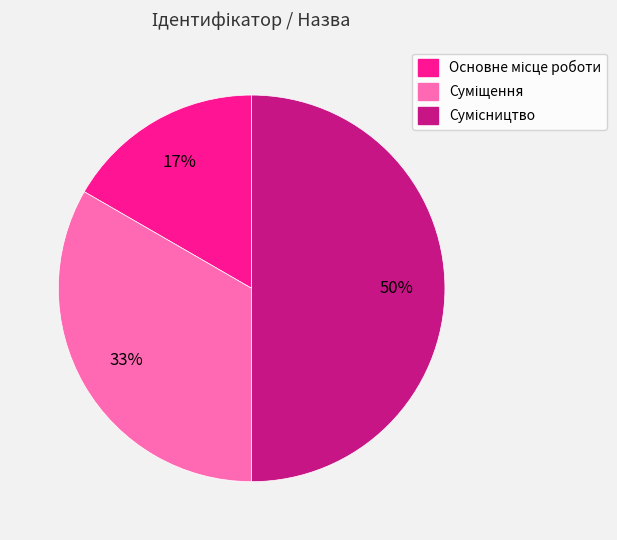

To the nearest percent, what is the average slice percentage?

33%